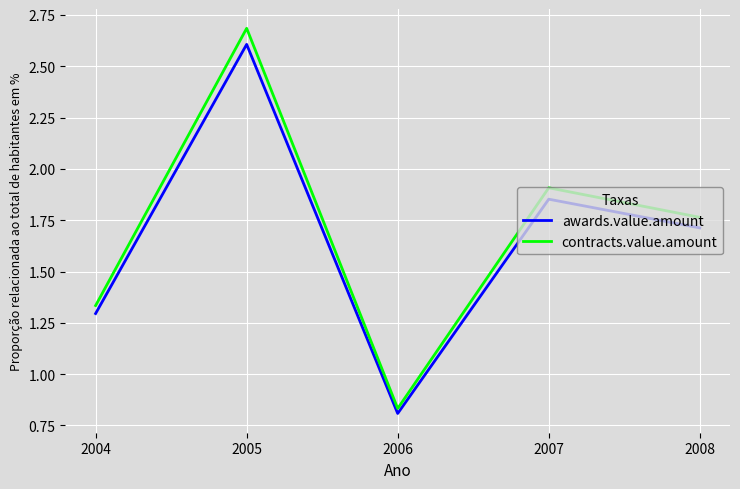

Where is contracts.value.amount nearest to the value 1?

2006